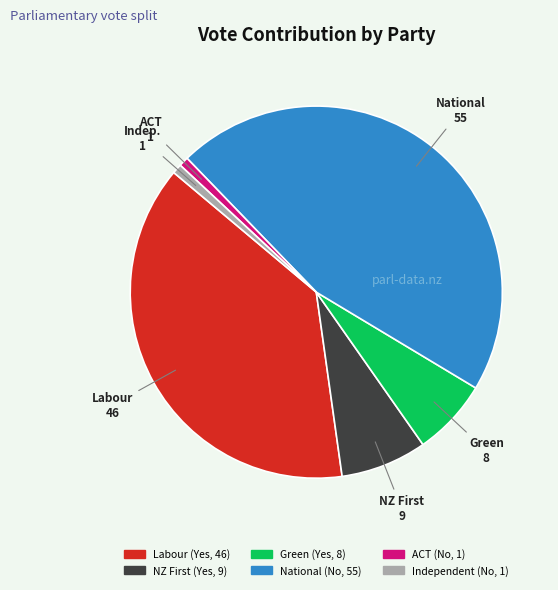

Is Independent (No, 1) the majority of the pie?

No